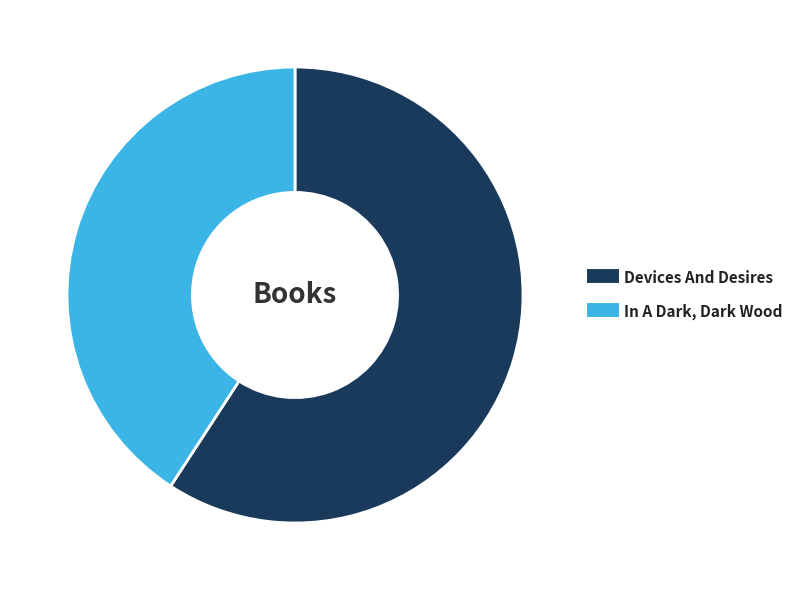

Which category has the smallest portion of the pie?

In A Dark, Dark Wood